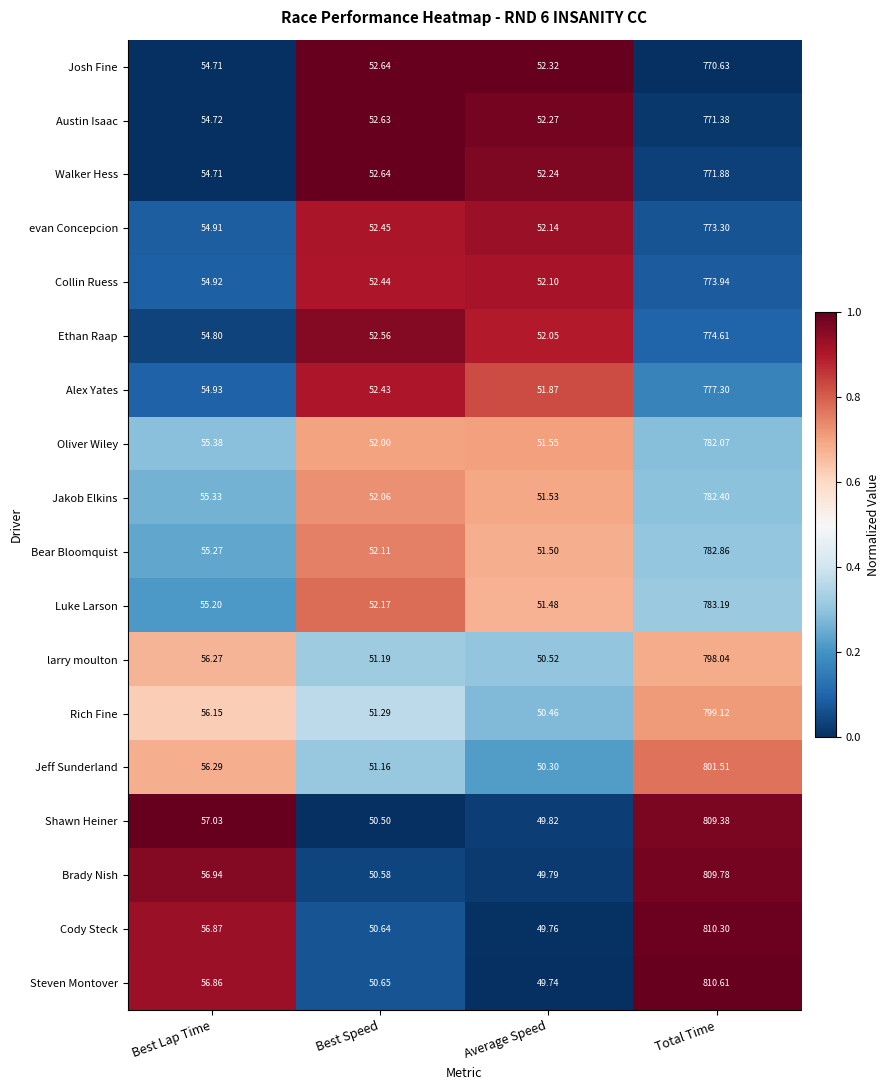

List the series in order of their peak value, highest first.

Steven Montover, Cody Steck, Brady Nish, Shawn Heiner, Jeff Sunderland, Rich Fine, larry moulton, Luke Larson, Bear Bloomquist, Jakob Elkins, Oliver Wiley, Alex Yates, Ethan Raap, Collin Ruess, evan Concepcion, Walker Hess, Austin Isaac, Josh Fine